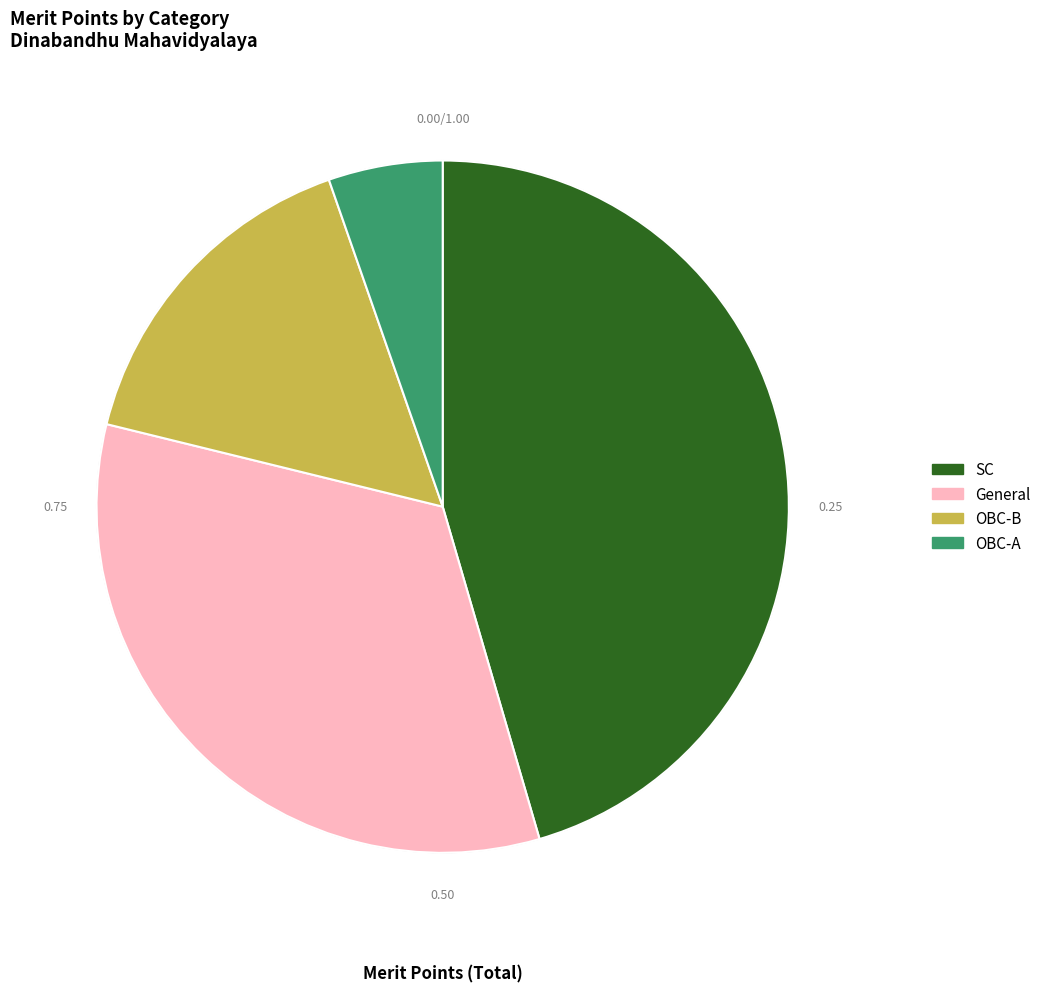

Between General and SC, which is larger?

SC